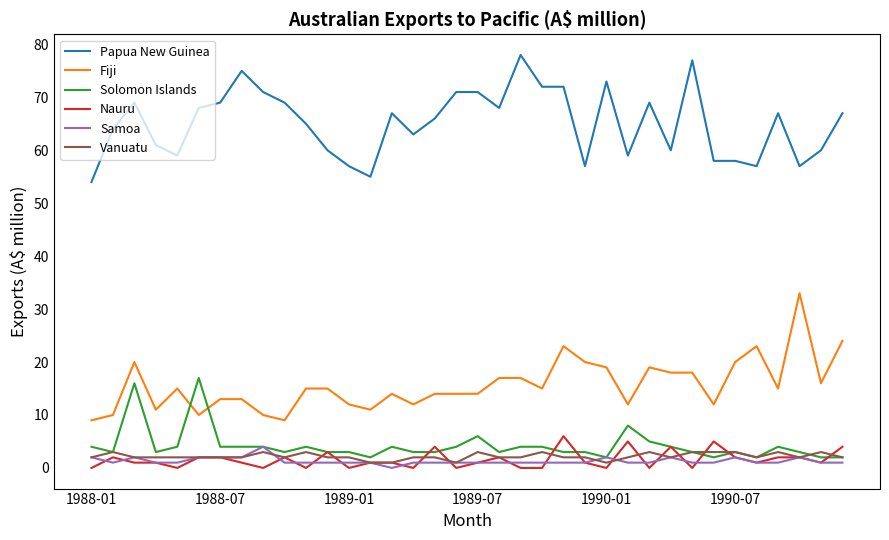

True or false: Fiji and Vanuatu cross at least once.

False